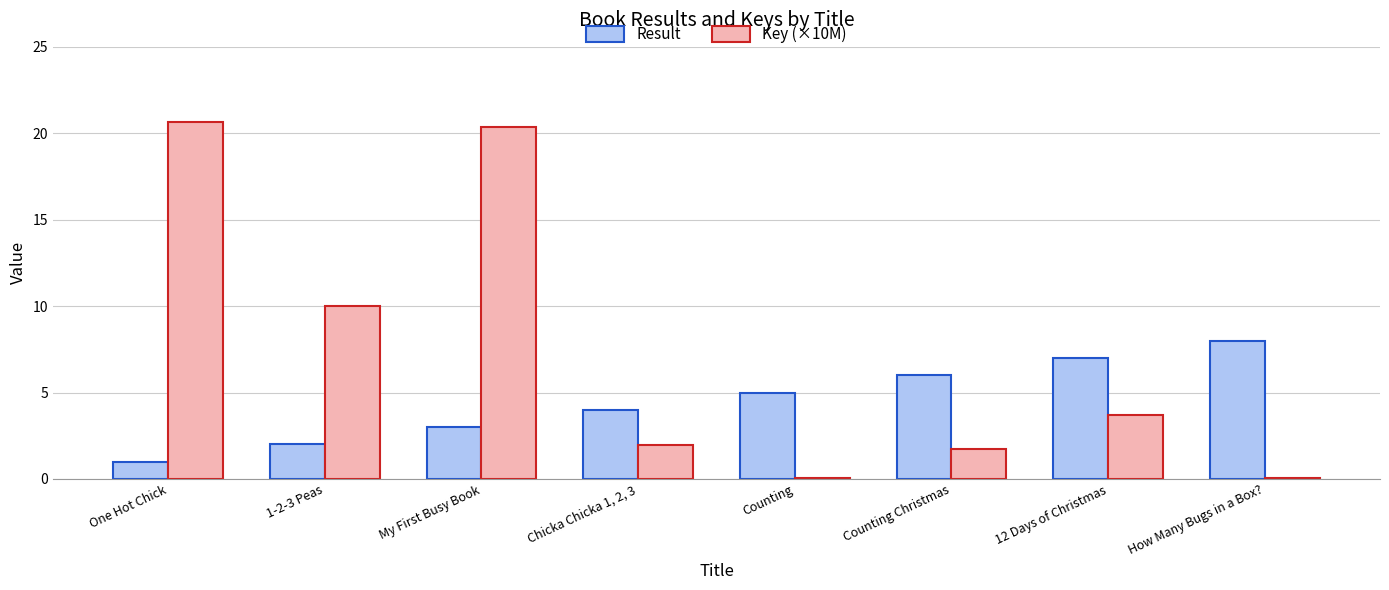

Which series has the largest range (max minus min)?

Key (×10M)